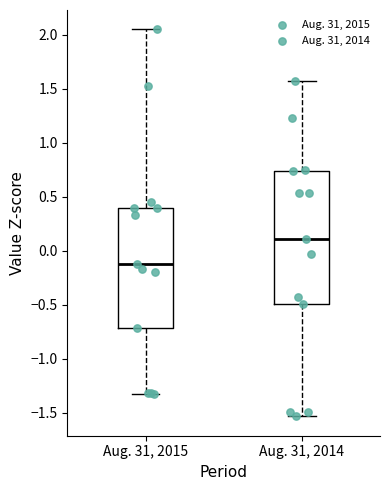

Which box is the tallest, from its lower edge to its upper edge?

Aug. 31, 2014